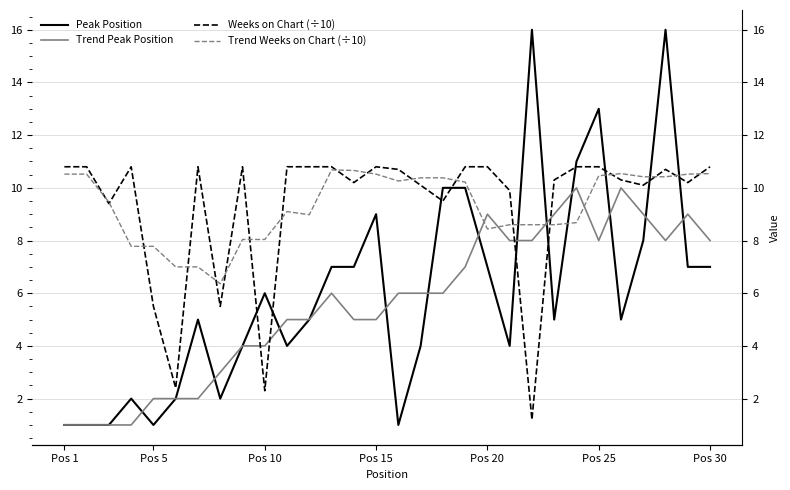

Reading left to right, transcribe all the data shown in this chart.

Peak Position: 1.0	1.0	1.0	2.0	1.0	2.0	5.0	2.0	4.0	6.0	4.0	5.0	7.0	7.0	9.0	1.0	4.0	10.0	10.0	7.0	4.0	16.0	5.0	11.0	13.0	5.0	8.0	16.0	7.0	7.0
Trend Peak Position: 1.0	1.0	1.0	1.0	2.0	2.0	2.0	3.0	4.0	4.0	5.0	5.0	6.0	5.0	5.0	6.0	6.0	6.0	7.0	9.0	8.0	8.0	9.0	10.0	8.0	10.0	9.0	8.0	9.0	8.0
Weeks on Chart (÷10): 10.8	10.8	9.4	10.8	5.5	2.4	10.8	5.5	10.8	2.3	10.8	10.8	10.8	10.2	10.8	10.7	10.1	9.5	10.8	10.8	9.9	1.2	10.3	10.8	10.8	10.3	10.1	10.7	10.2	10.8
Trend Weeks on Chart (÷10): 10.5	10.5	9.5	7.8	7.8	7.0	7.0	6.4	8.0	8.0	9.1	9.0	10.7	10.7	10.5	10.3	10.4	10.4	10.2	8.4	8.6	8.6	8.6	8.7	10.5	10.5	10.4	10.4	10.5	10.5